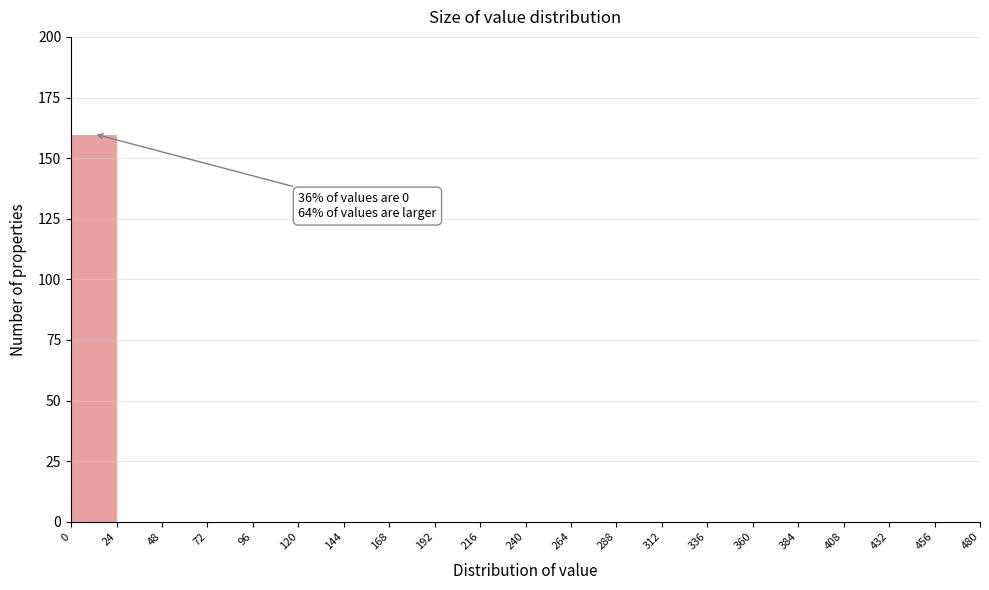

Which range on the x-axis has the tallest bar?

0 to 24